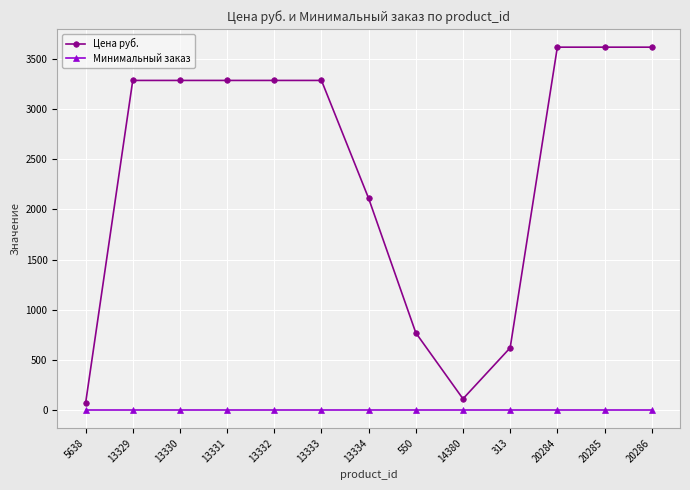

What is the label of the 1st point from the left?

5638